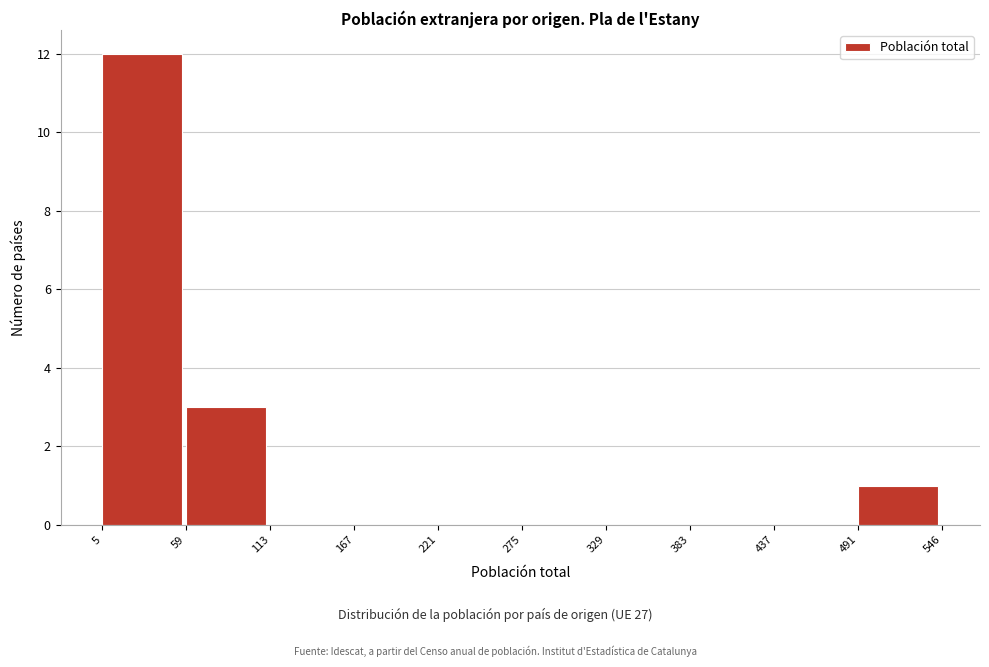

Reading left to right, list every bar in this chart as the range it spans on the x-axis followed by its height. The values are not printed on the chart, so give them approximately, as read against the axis.

5 to 59: 12
59 to 113: 3
113 to 167: 0
167 to 221: 0
221 to 275: 0
275 to 329: 0
329 to 383: 0
383 to 437: 0
437 to 491: 0
491 to 546: 1